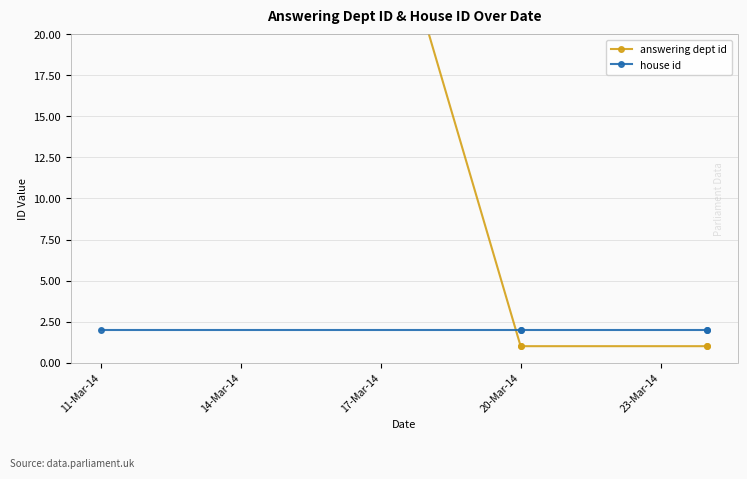

At how many categories does at least one series exceed 74?

1